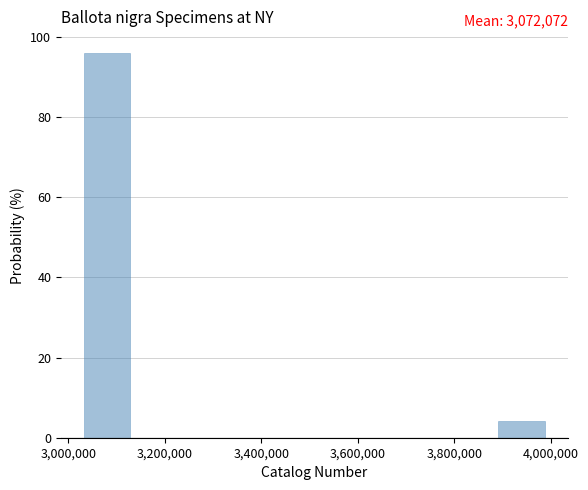

Which range on the x-axis has the tallest bar?

3040000 to 3120000